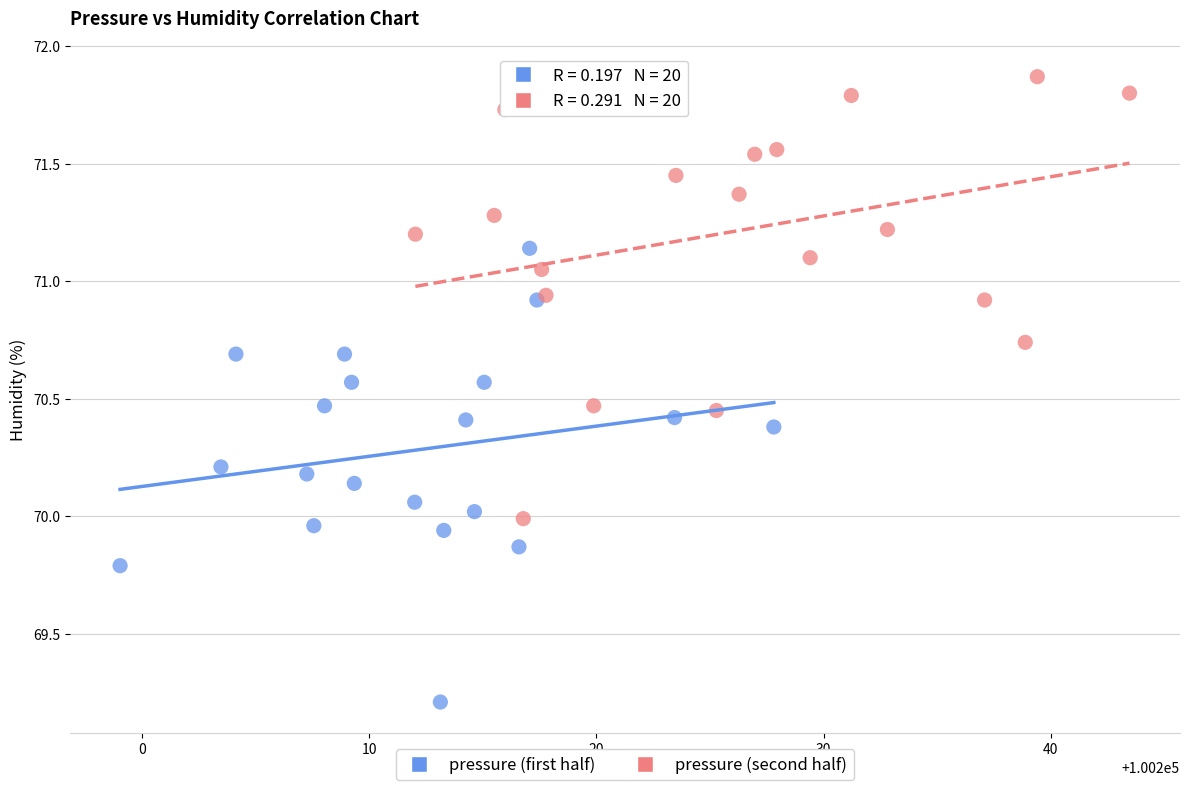

Which series contains the lowest Y value?

pressure (first half)